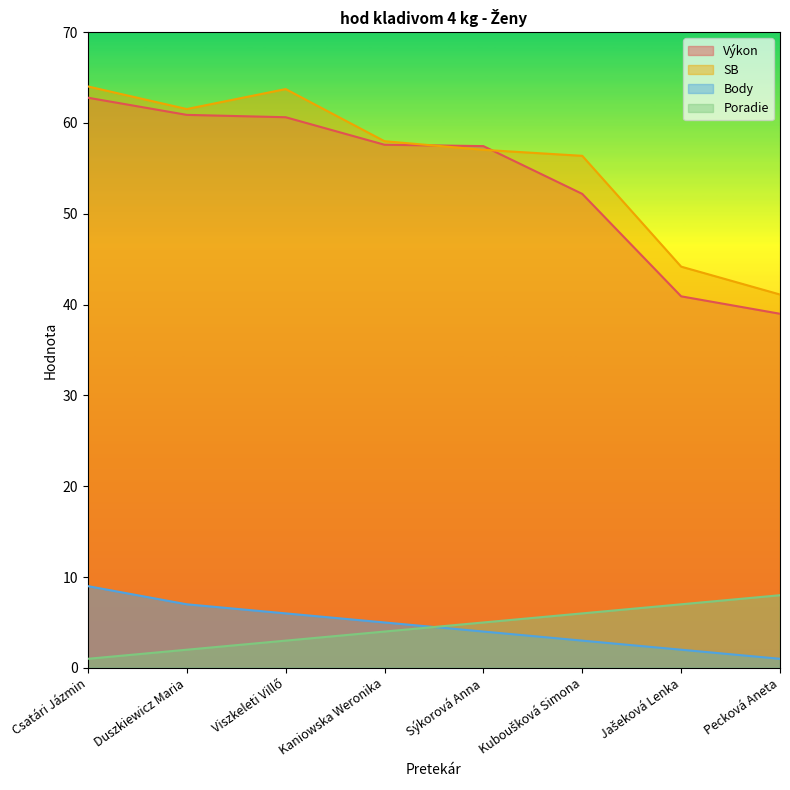

The value of Poradie at Viszkeleti Villő is 3.0. True or false?

True